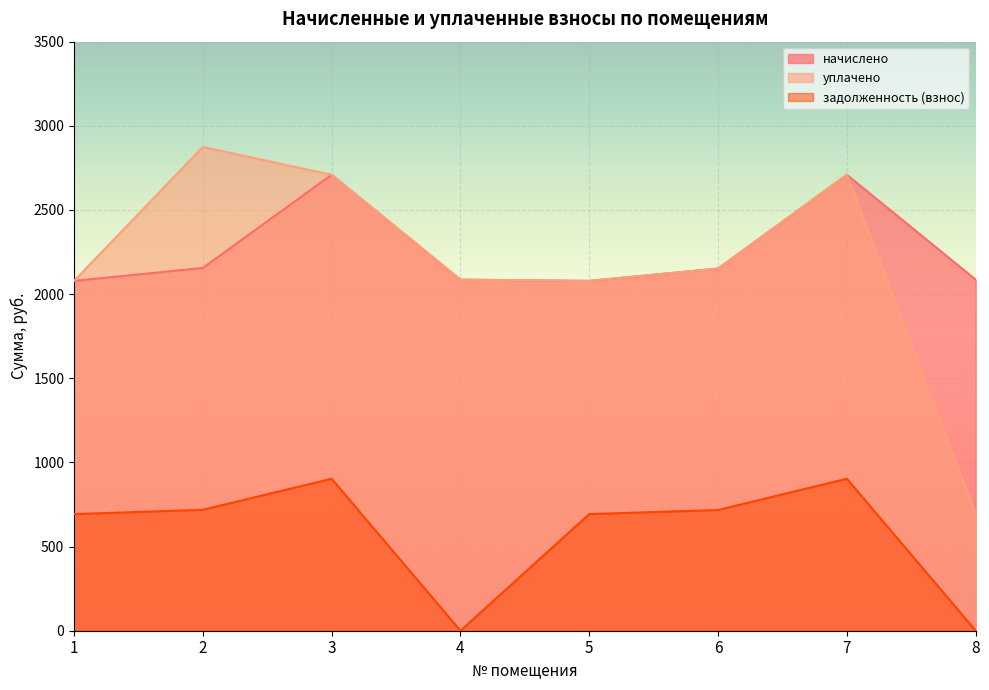

Where is the first local minimum for задолженность (взнос)?

4